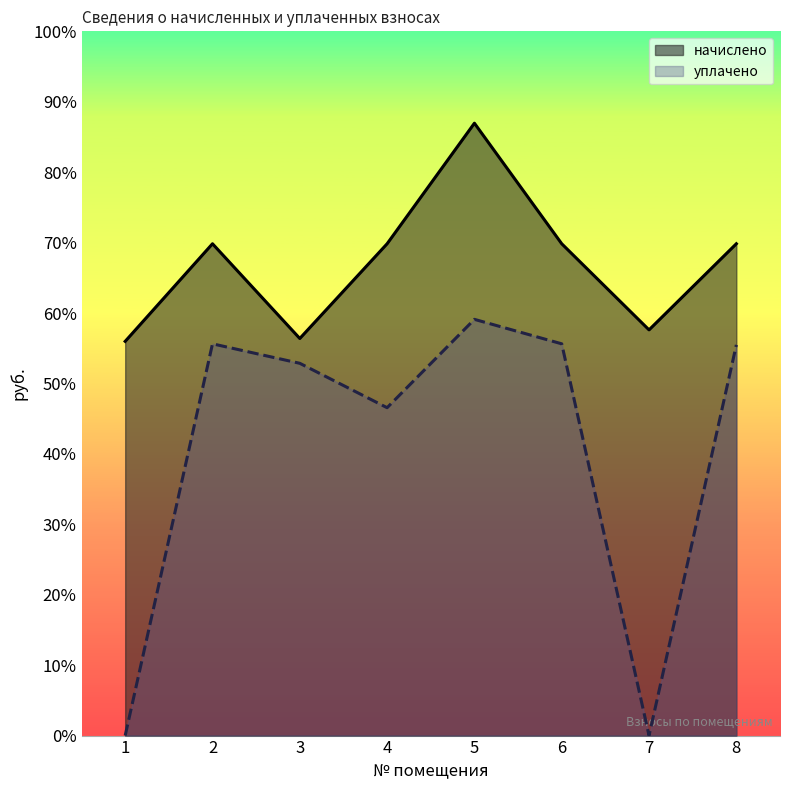

At how many categories does at least one series exceed 434?

8